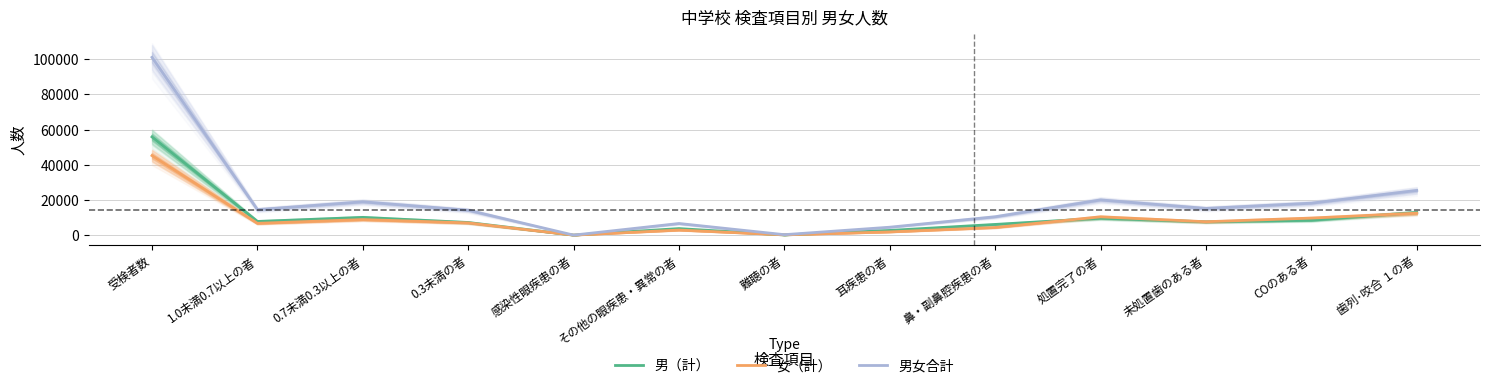

In 男（計）, how many points are higher than both neighbors (excluding endpoints)?

3